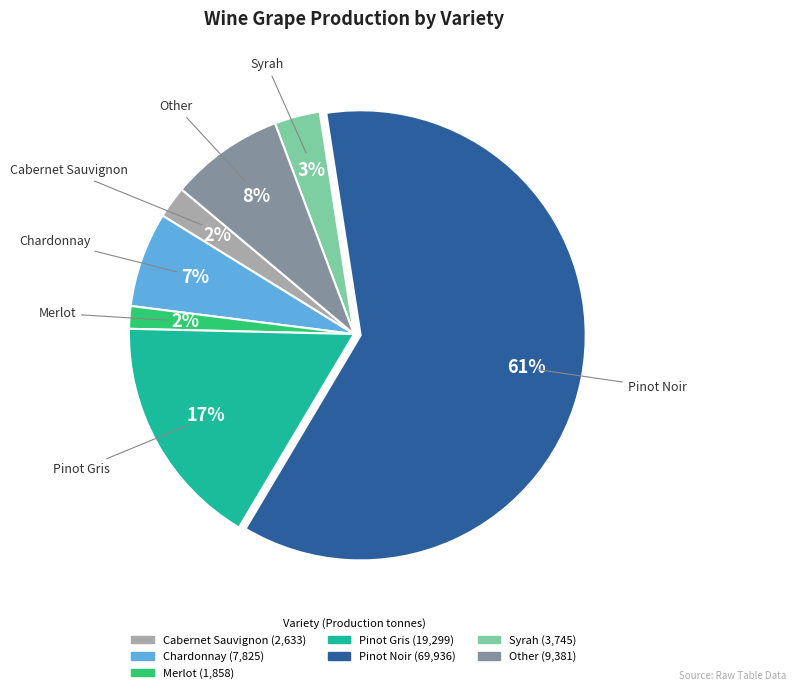

To the nearest percent, what is the difference between the Cabernet Sauvignon and Pinot Gris slice percentages?

15%